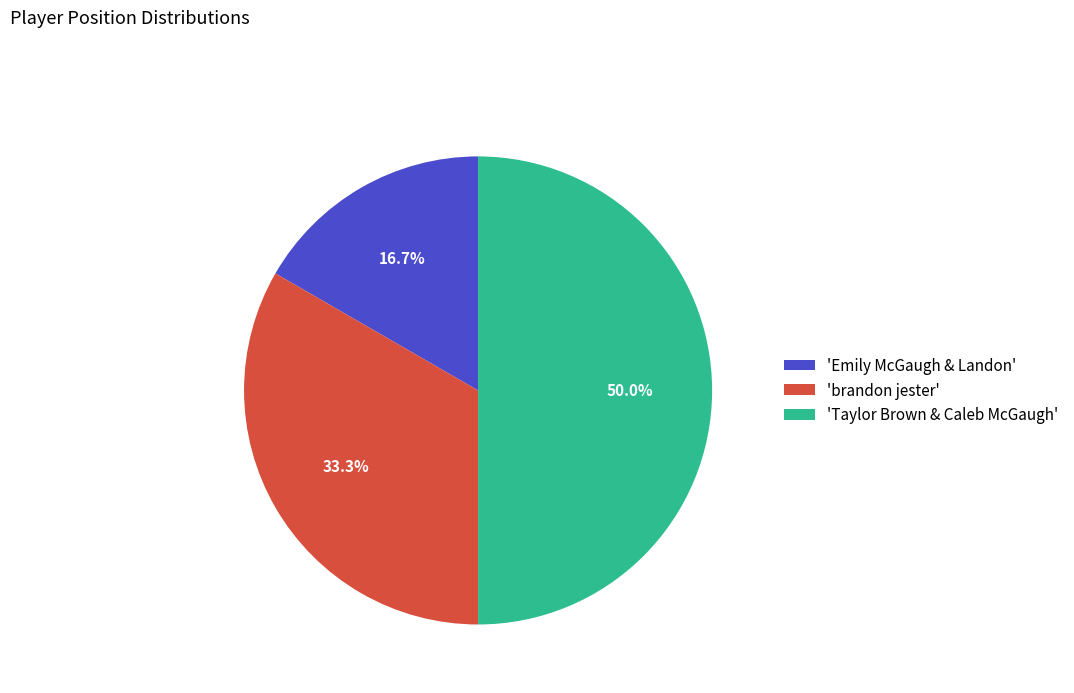

Rank the categories by value from highest to lowest.

'Taylor Brown & Caleb McGaugh', 'brandon jester', 'Emily McGaugh & Landon'